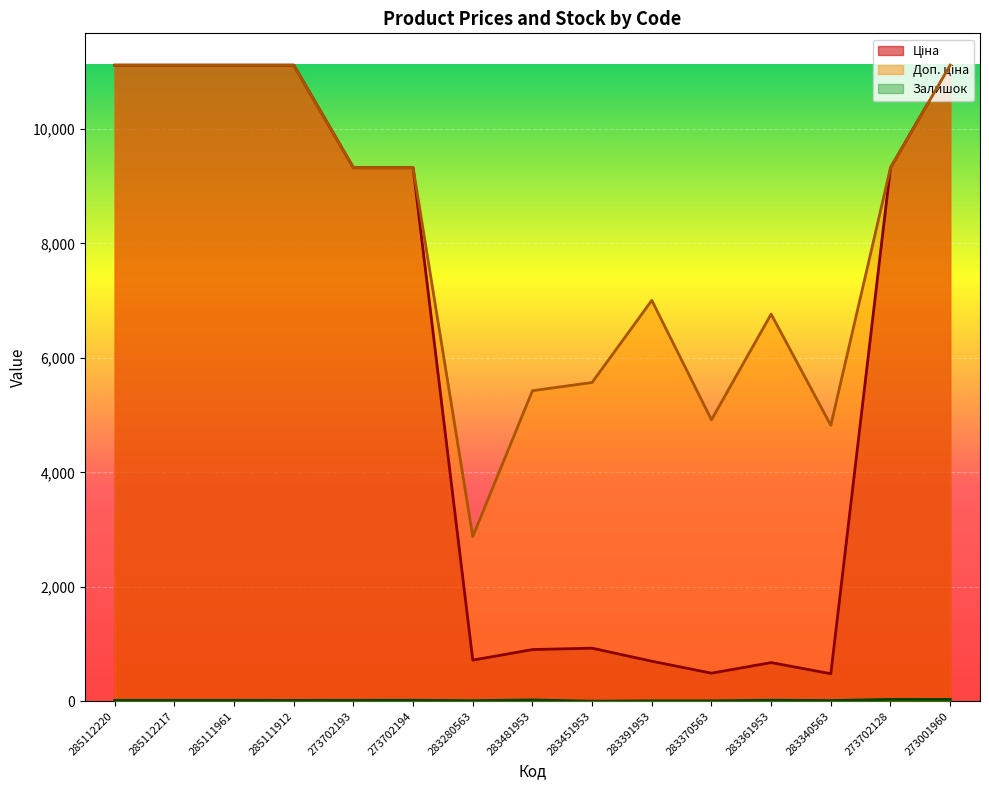

Reading left to right, what are all the values shown in this chart?

Ціна: 285112220=11113.6	285112217=11113.6	285111961=11113.6	285111912=11113.6	273702193=9321.4	273702194=9321.4	283280563=719.6	283481953=904.3	283451953=928.3	283391953=700.4	283370563=491.7	283361953=676.4	283340563=482.1	273702128=9321.4	273001960=11113.6
Доп. ціна: 285112220=11113.6	285112217=11113.6	285111961=11113.6	285111912=11113.6	273702193=9321.4	273702194=9321.4	283280563=2878.5	283481953=5425.9	283451953=5569.9	283391953=7004.3	283370563=4917.4	283361953=6764.4	283340563=4821.4	273702128=9321.4	273001960=11113.6
Залишок: 285112220=17.0	285112217=17.0	285111961=17.0	285111912=15.0	273702193=17.0	273702194=18.0	283280563=11.0	283481953=24.0	283451953=2.0	283391953=8.0	283370563=8.0	283361953=19.0	283340563=13.0	273702128=34.0	273001960=33.0